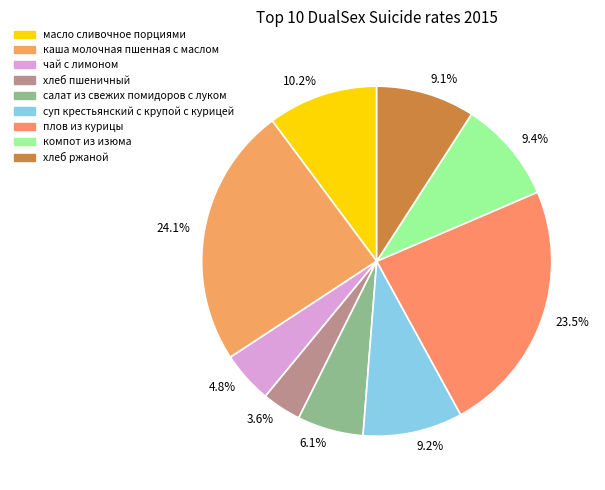

Combined, what portion of the pie is 3.6% and 10.2%?

13.8%